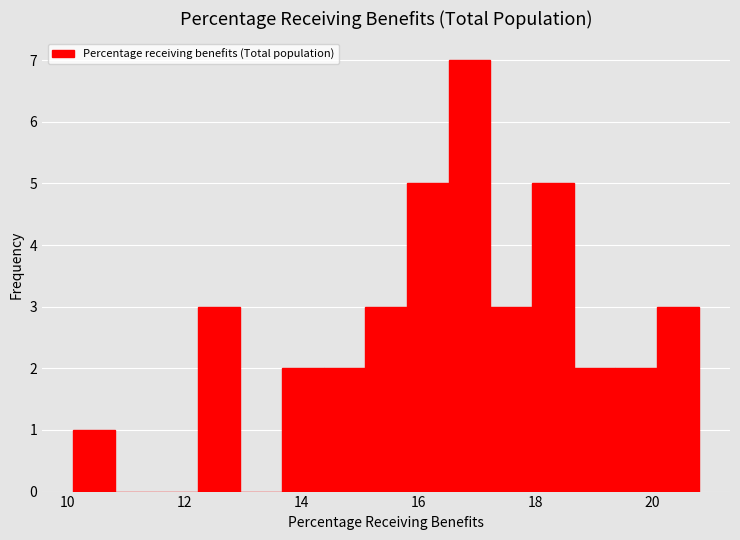

Around what value on the x-axis is the tallest bar? Give the approximate position of its centre, as read against the axis.

16.8